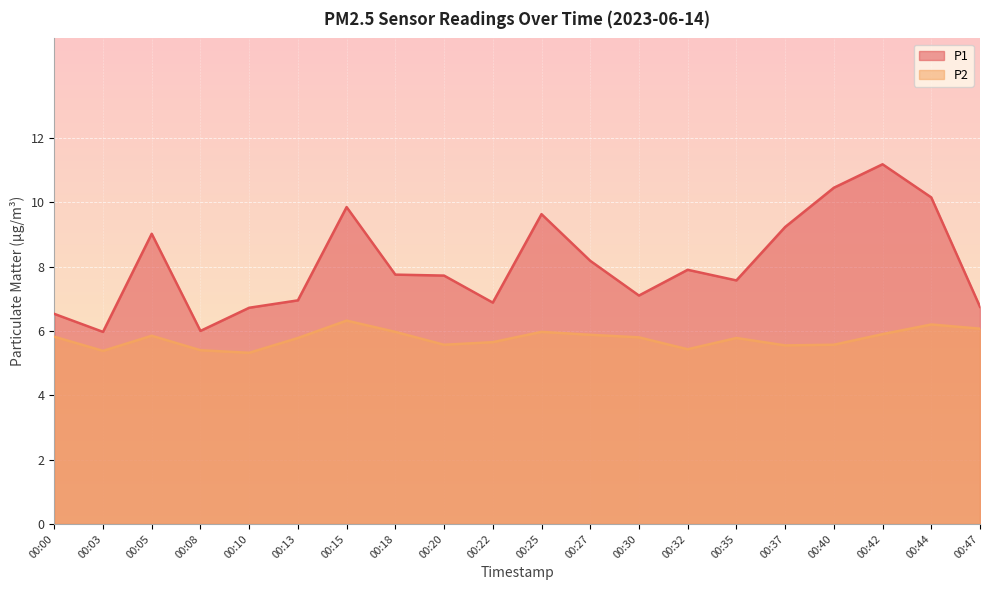

Where is the first local minimum for P2?

00:03